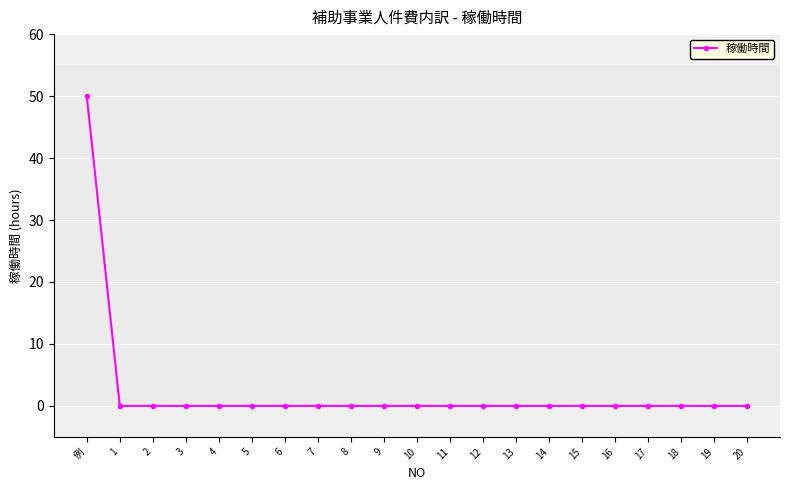

What is the value of the 1st point from the left?

50